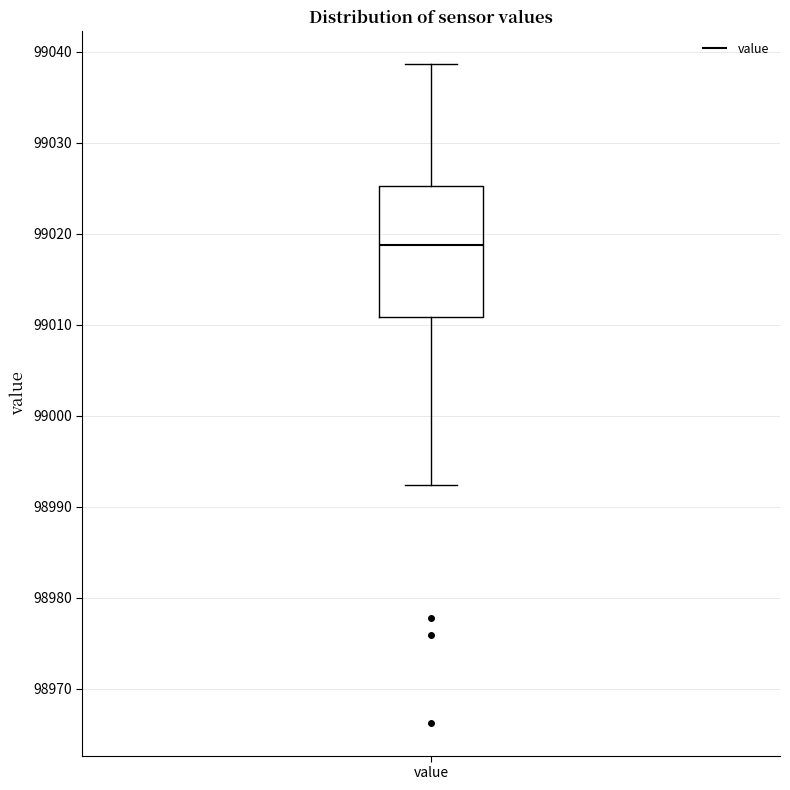

Where is the lower edge of the box for value on the y-axis? The values are not printed on the chart, so give them approximately, as read against the axis.

99011